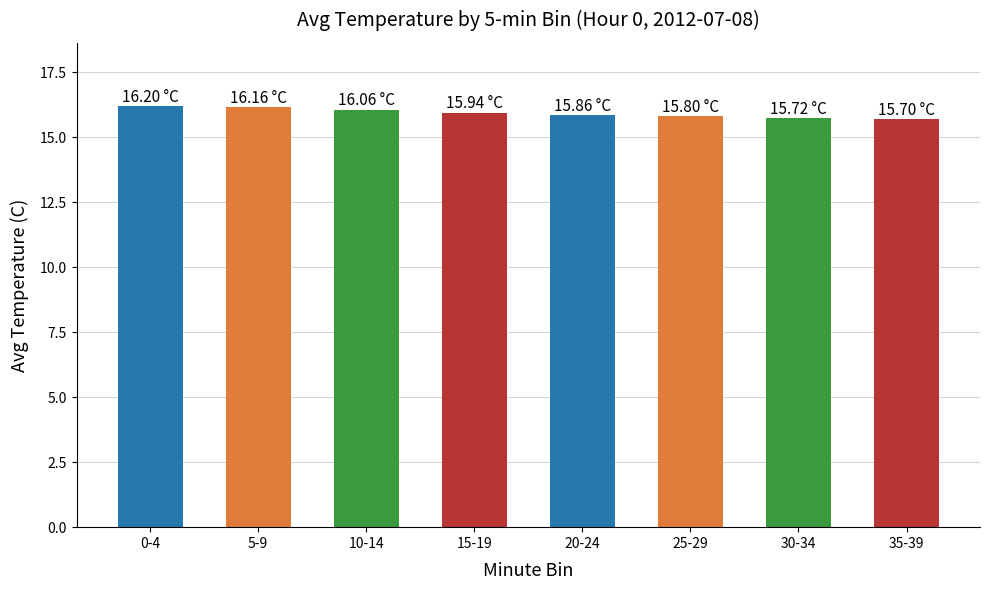

Is it true that the value at 15-19 is 4.6?

False